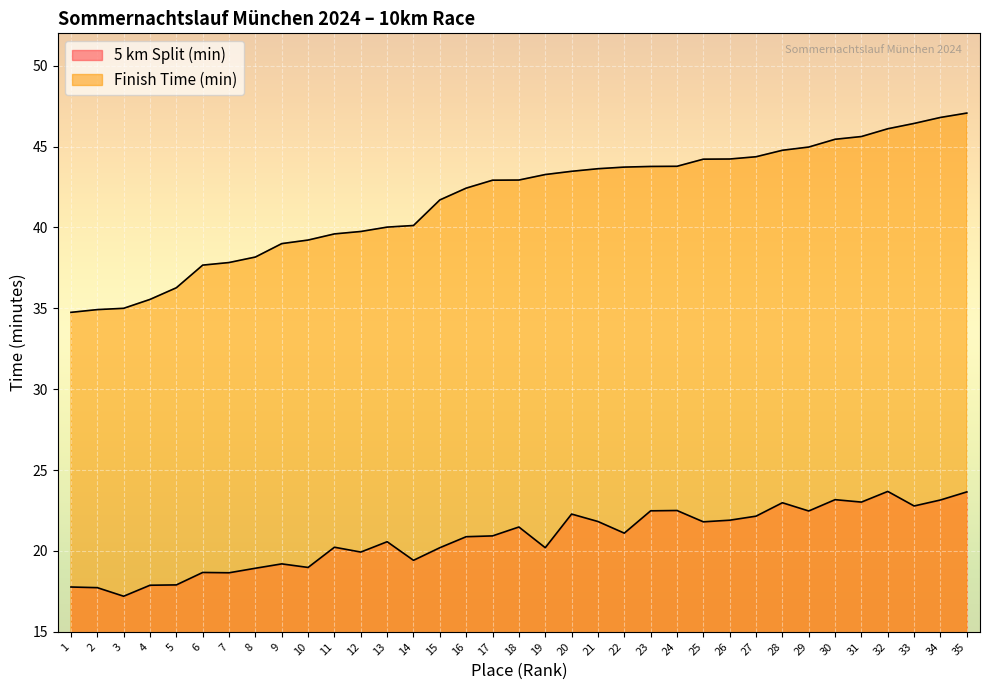

What is the value of the Finish Time (min) point at the 3rd from the left?

35.0